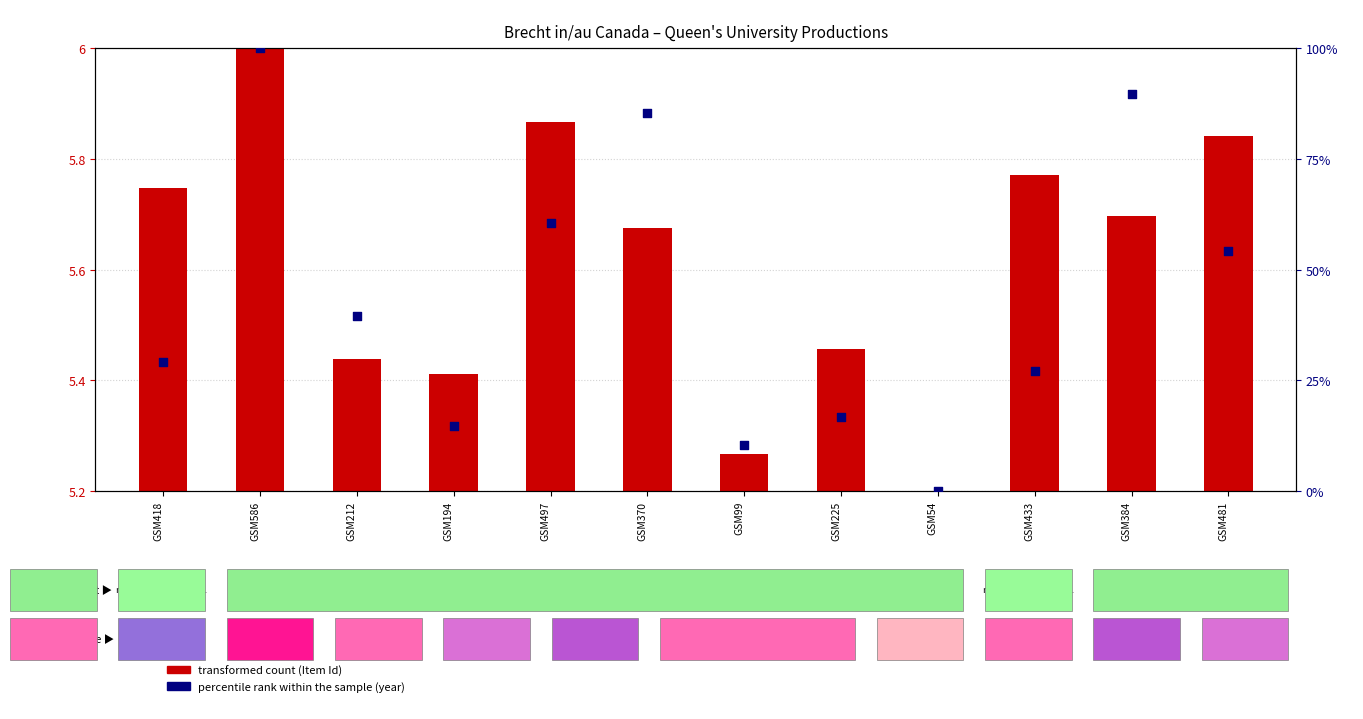

Which series has the widest spread of Y values?

percentile rank within the sample (year)